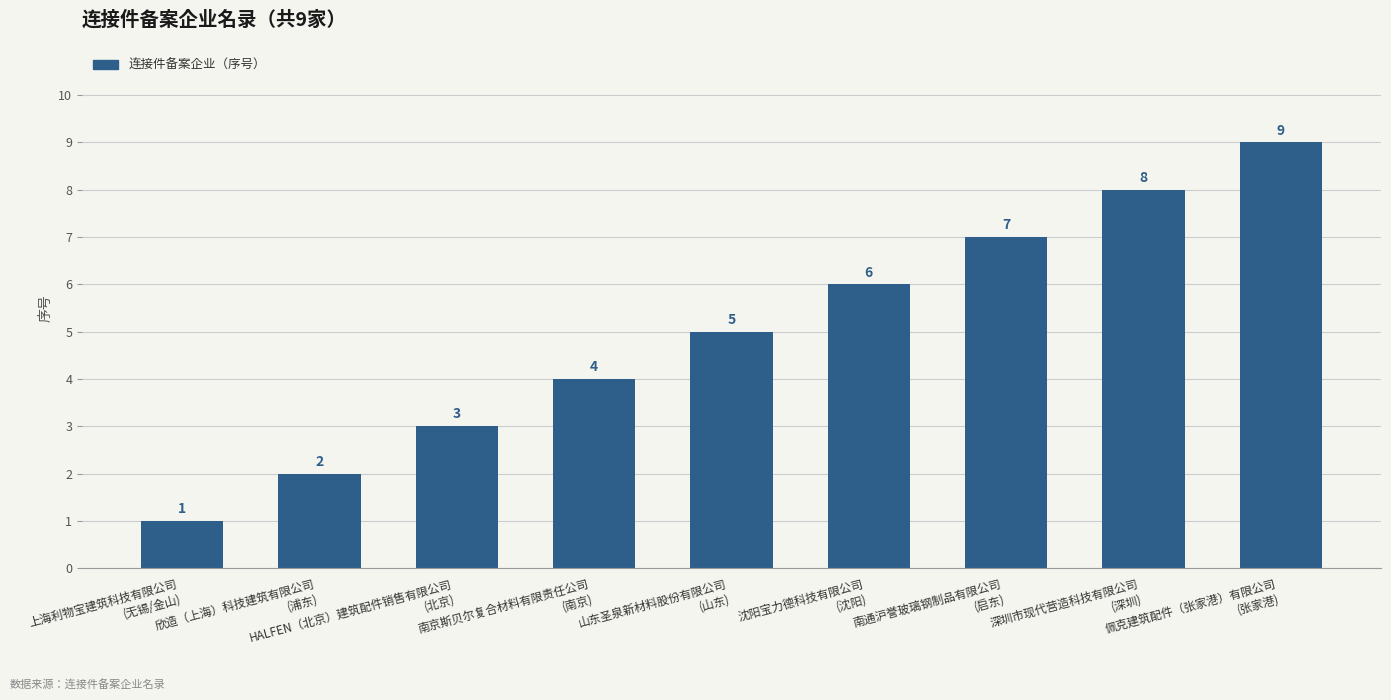

What is the change in value from 上海利物宝建筑科技有限公司
(无锡/金山) to 欣造（上海）科技建筑有限公司
(浦东)?

+1